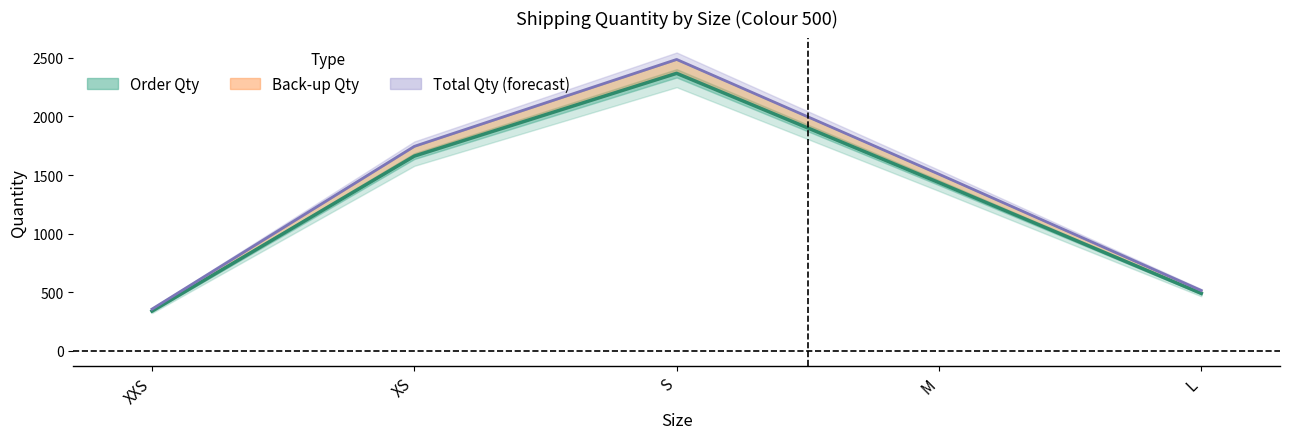

How many values in the Order Qty (line) series are below 1436?

2